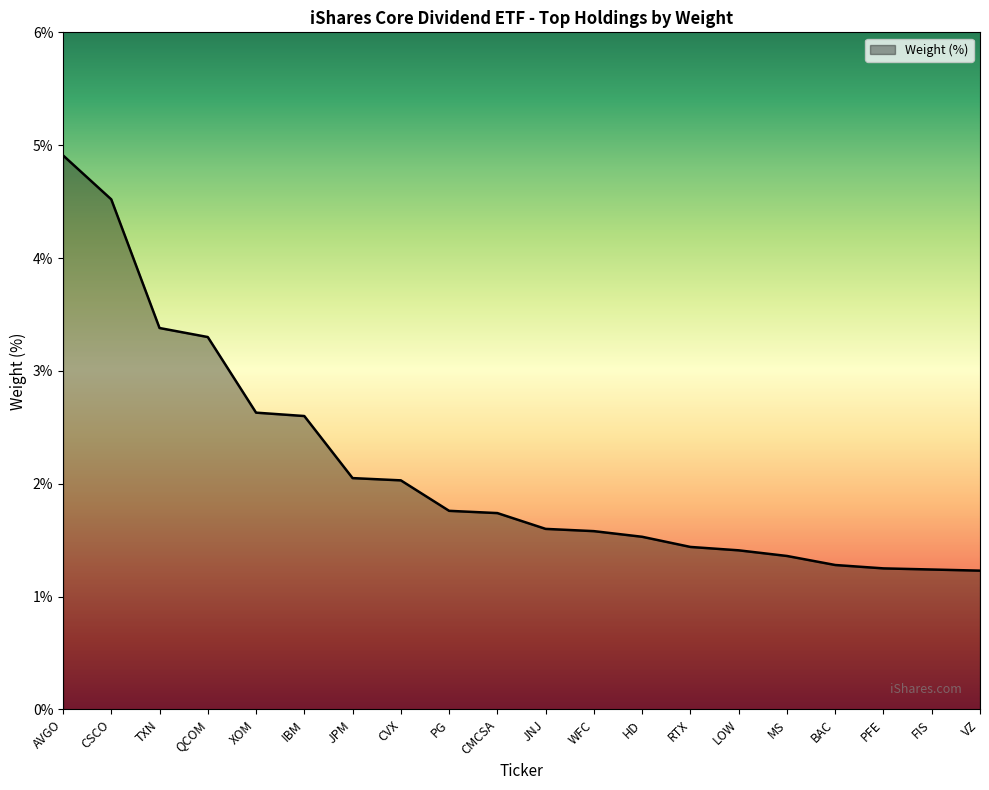

At which label is the value closest to 3?

QCOM